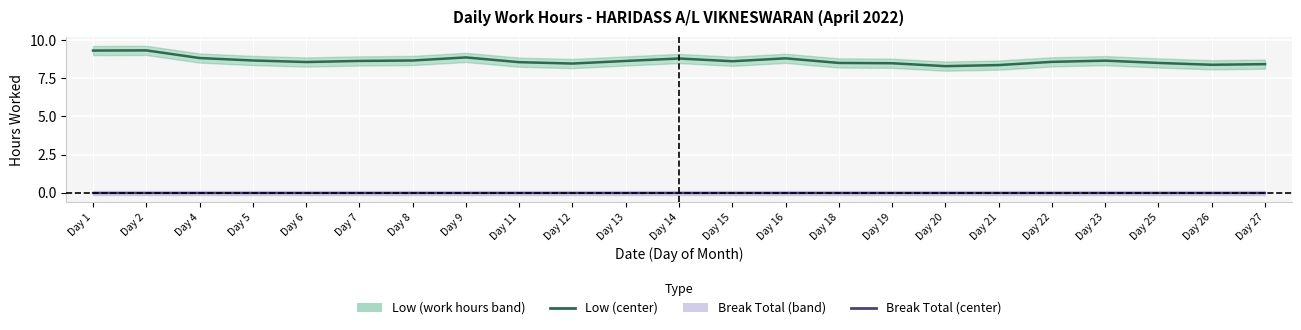

What is the value of the Low (center) point at the 1st from the left?

9.3